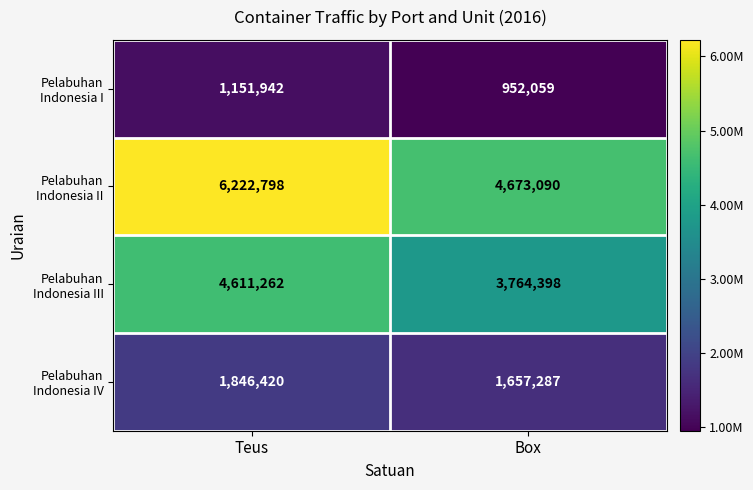

What is the spread (max minus min) of values at Box?

3721031